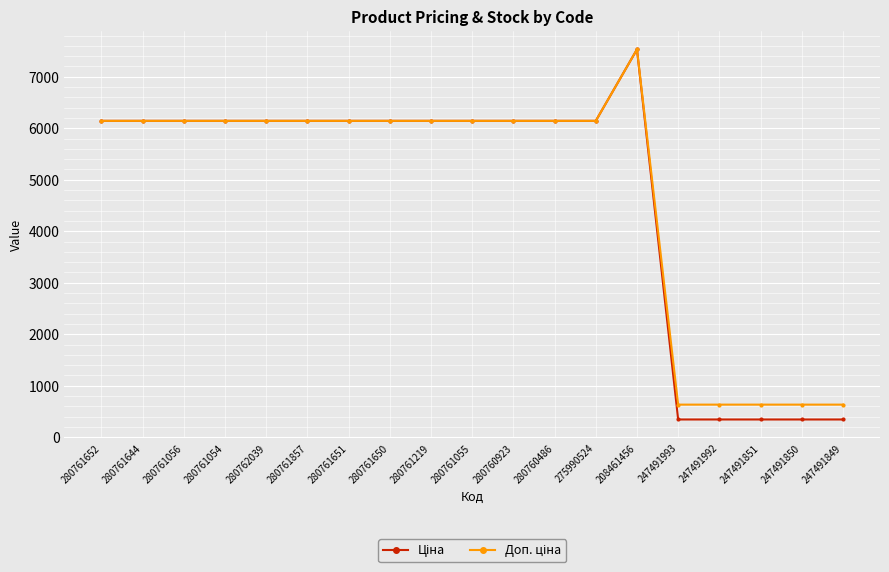

How many series are shown in this chart?

2